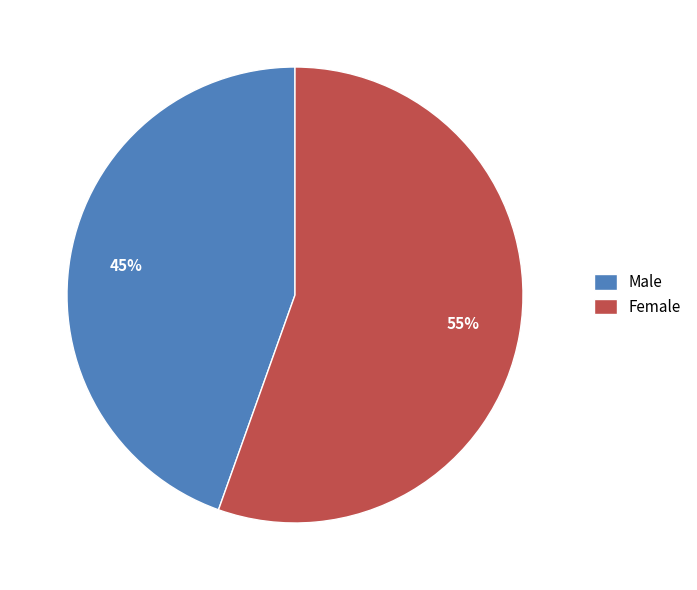

What is the ratio of the value at Male to the value at Female?

0.8